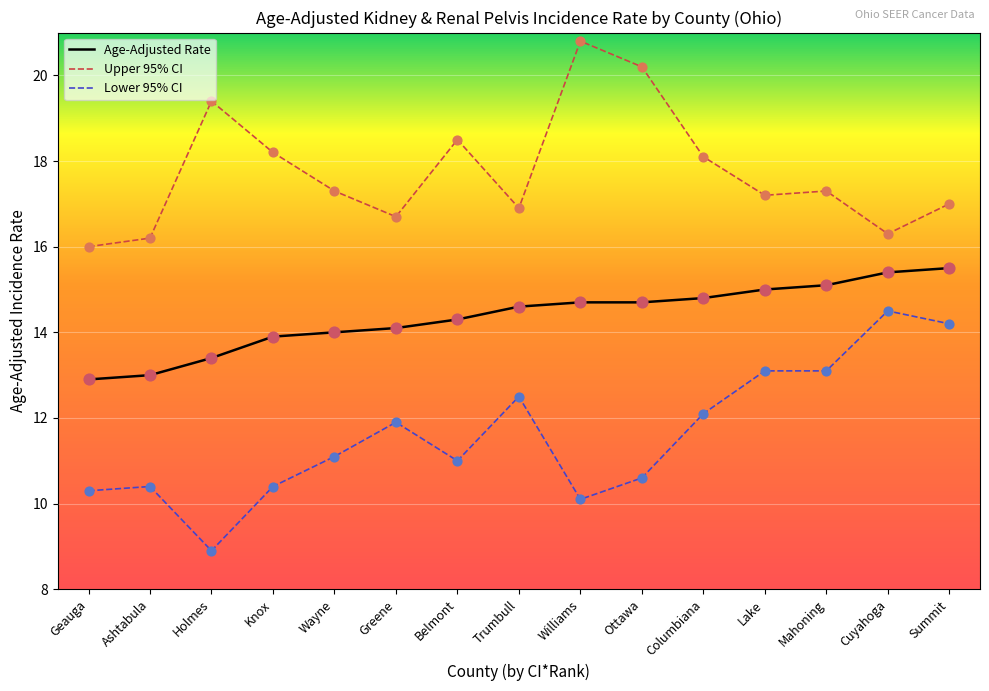

What is the difference between the highest and lowest values at Mahoning?

4.2